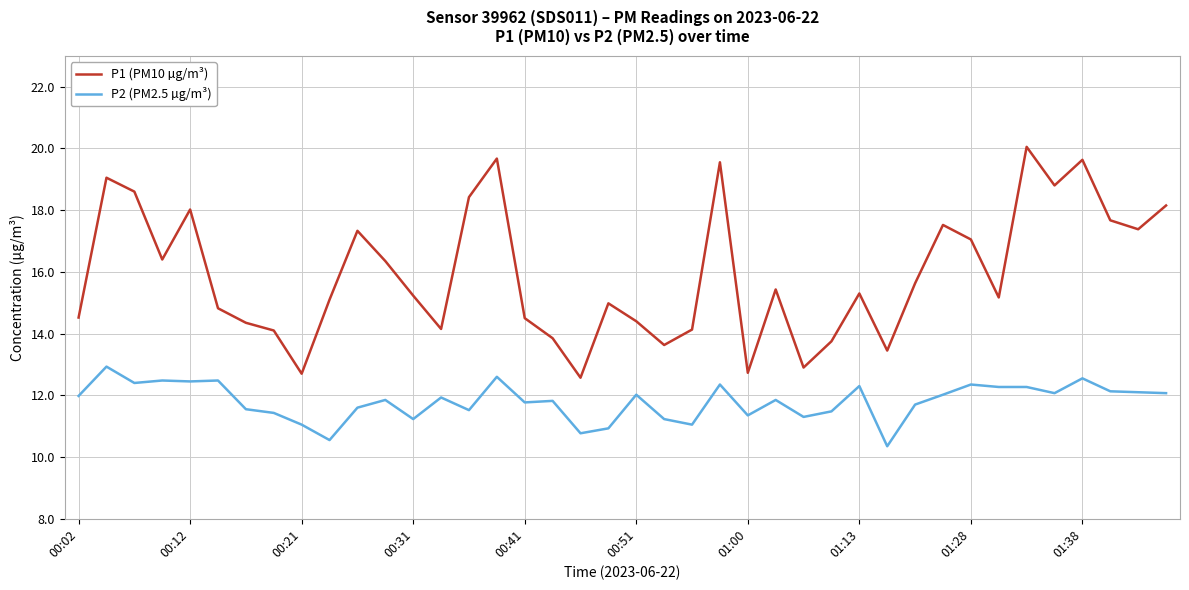

True or false: P2 (PM2.5 µg/m³) and P1 (PM10 µg/m³) intersect in this chart.

False